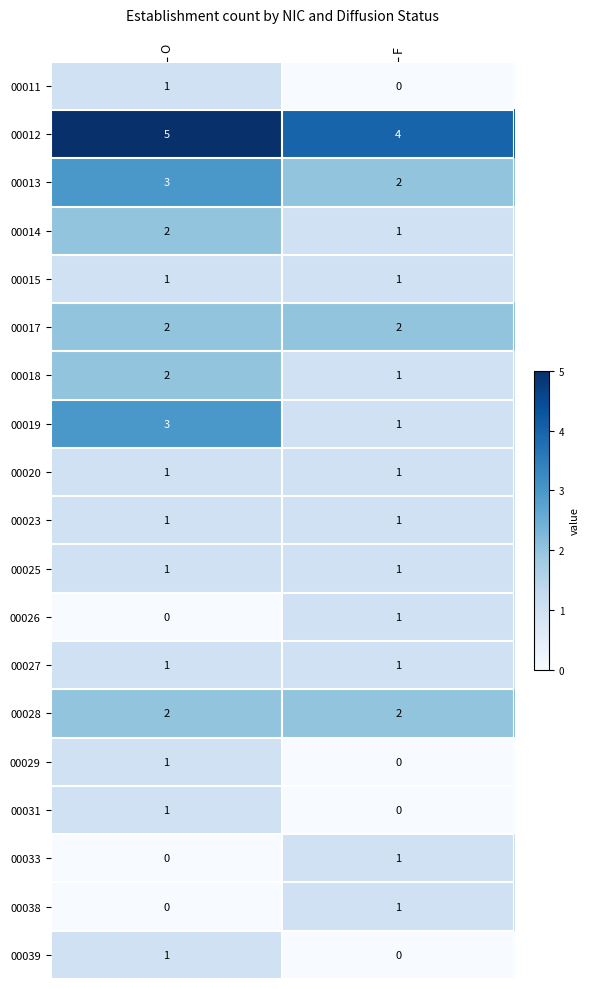

The 00012 series shows 1 at F. True or false?

False